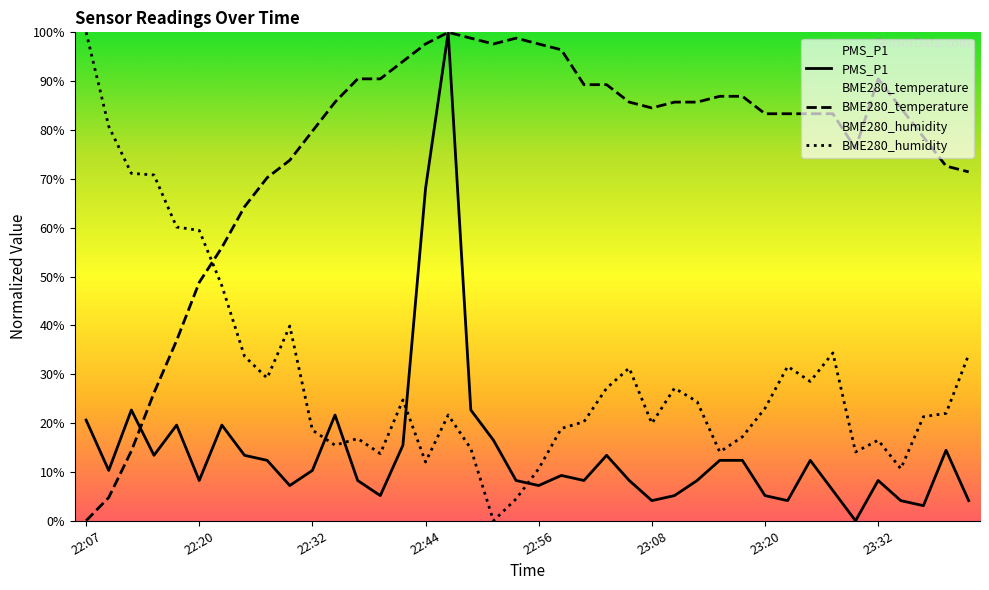

What is the difference between the BME280_temperature values at 22:17 and 23:37?

41.7